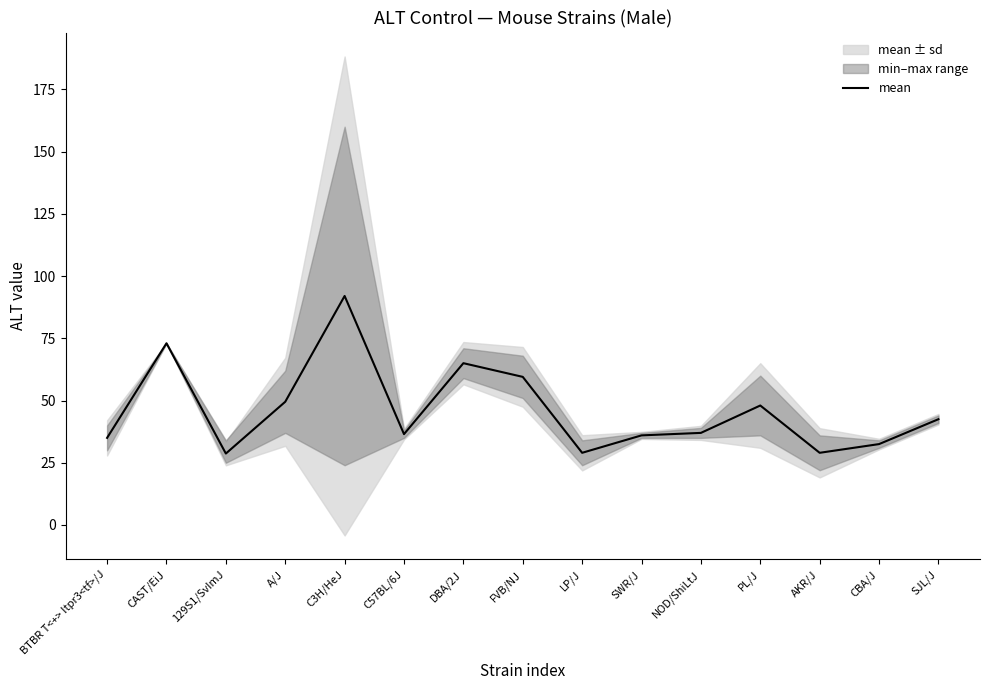

True or false: the data shows 65.0 at DBA/2J.

True